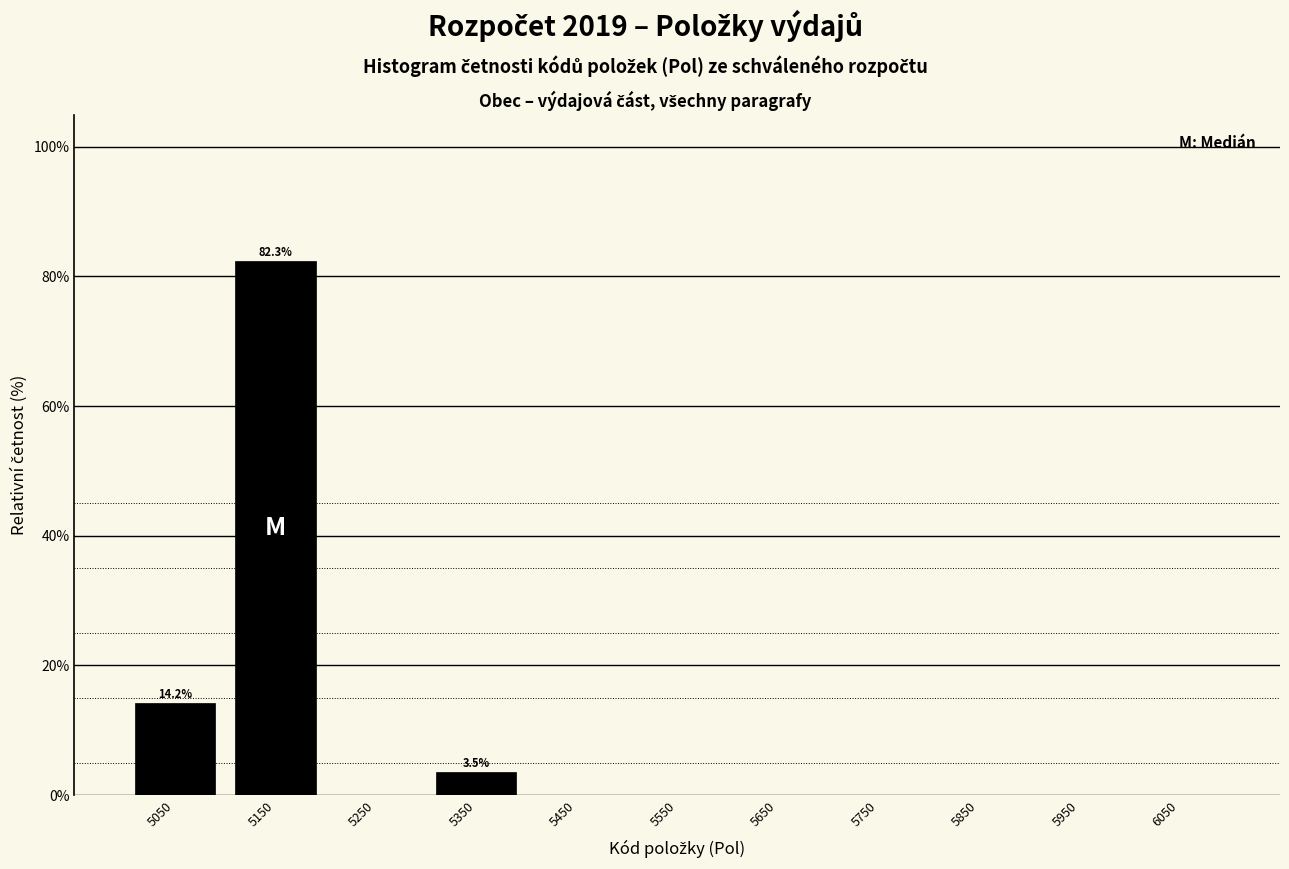

Over which range of the x-axis is the bar tallest?

5100 to 5200